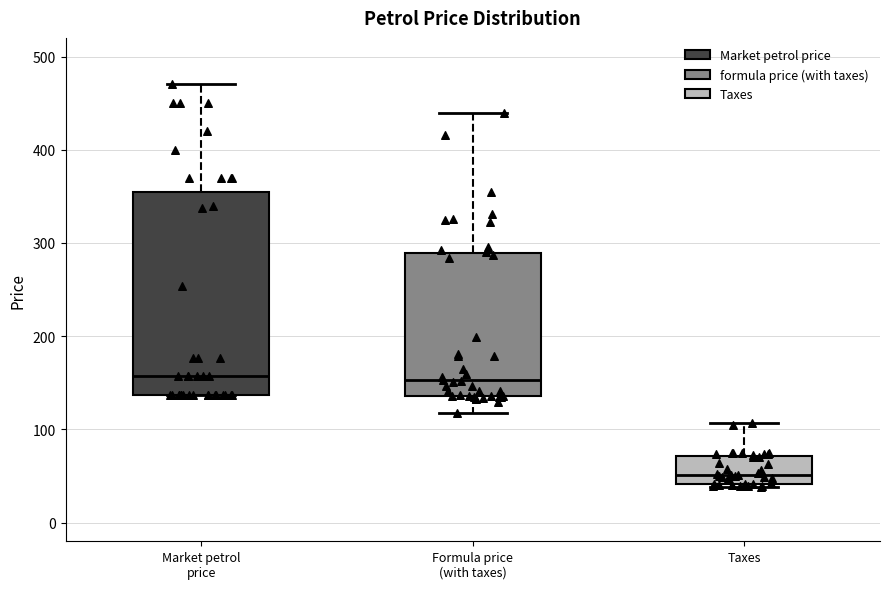

Reading left to right, transcribe this box plot: for each box, give where its median line is, the range the box spans, and where its two whiskers end, as read against the y-axis. The values are not printed on the chart, so give them approximately, as read against the axis.

Market petrol price: median 160, box 140 to 360, whiskers 140 to 470
Formula price (with taxes): median 150, box 140 to 290, whiskers 120 to 440
Taxes: median 50, box 40 to 70, whiskers 40 (just below the box's lower edge) to 110